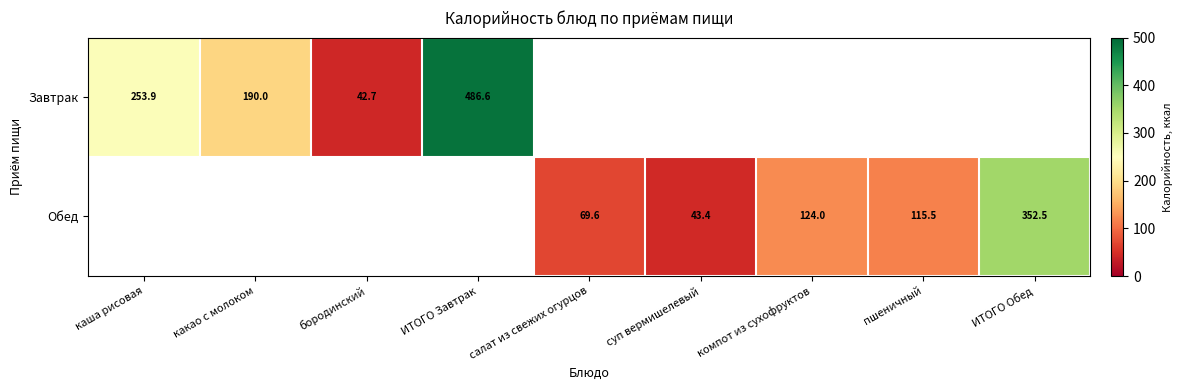

Is it true that Обед equals 145.0 at ИТОГО Обед?

False